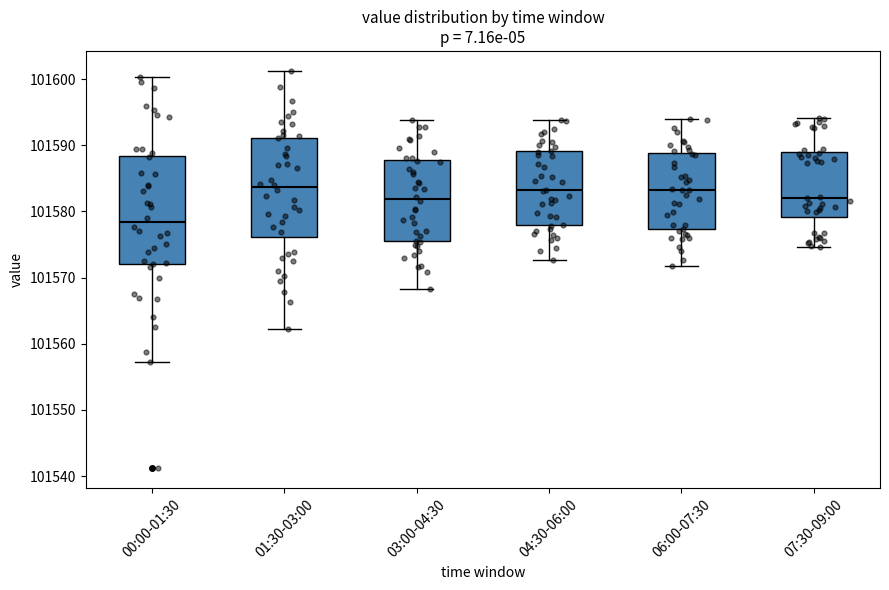

Which box's median line is the lowest?

00:00-01:30